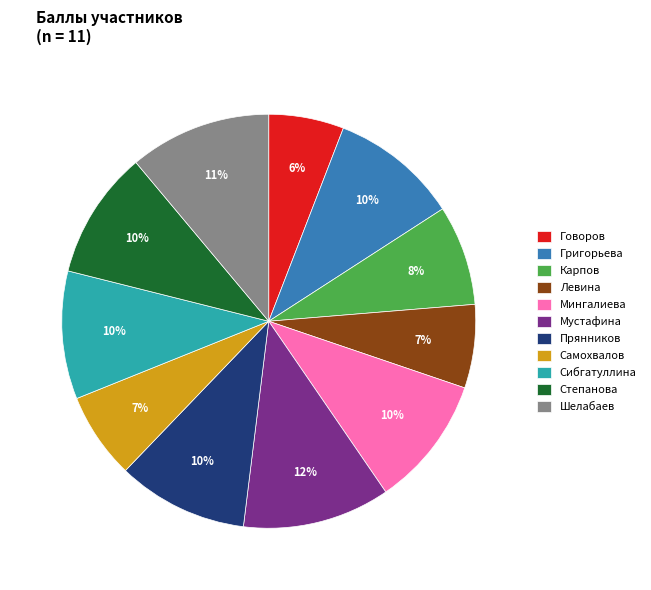

How many segments does this pie chart have?

11